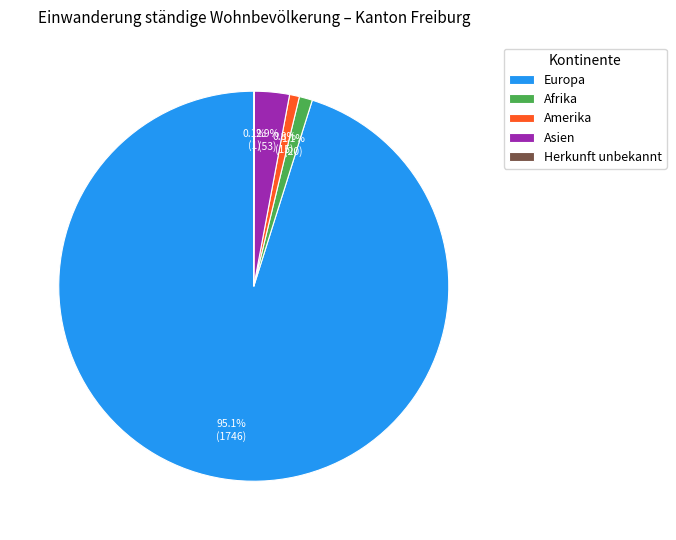

Which slice represents more than half of the pie?

Europa